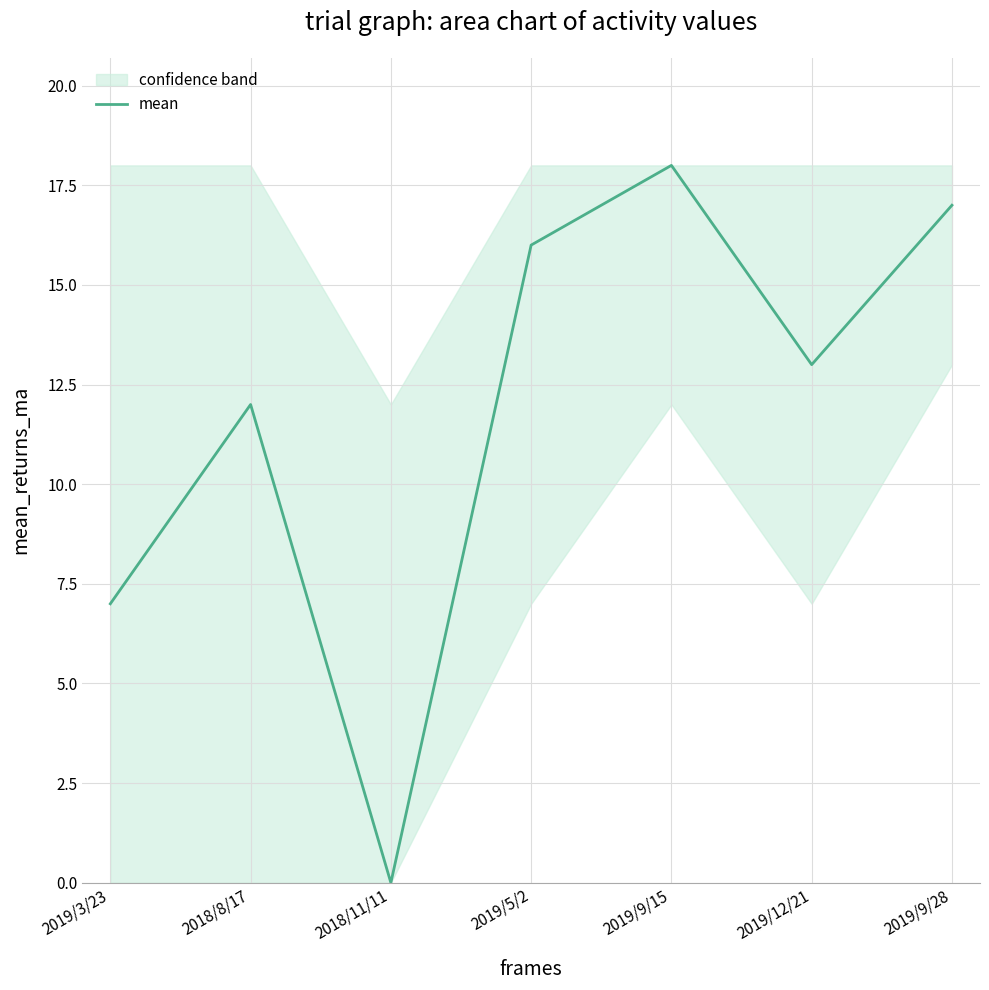

Where does the data first go above 13?

2019/5/2